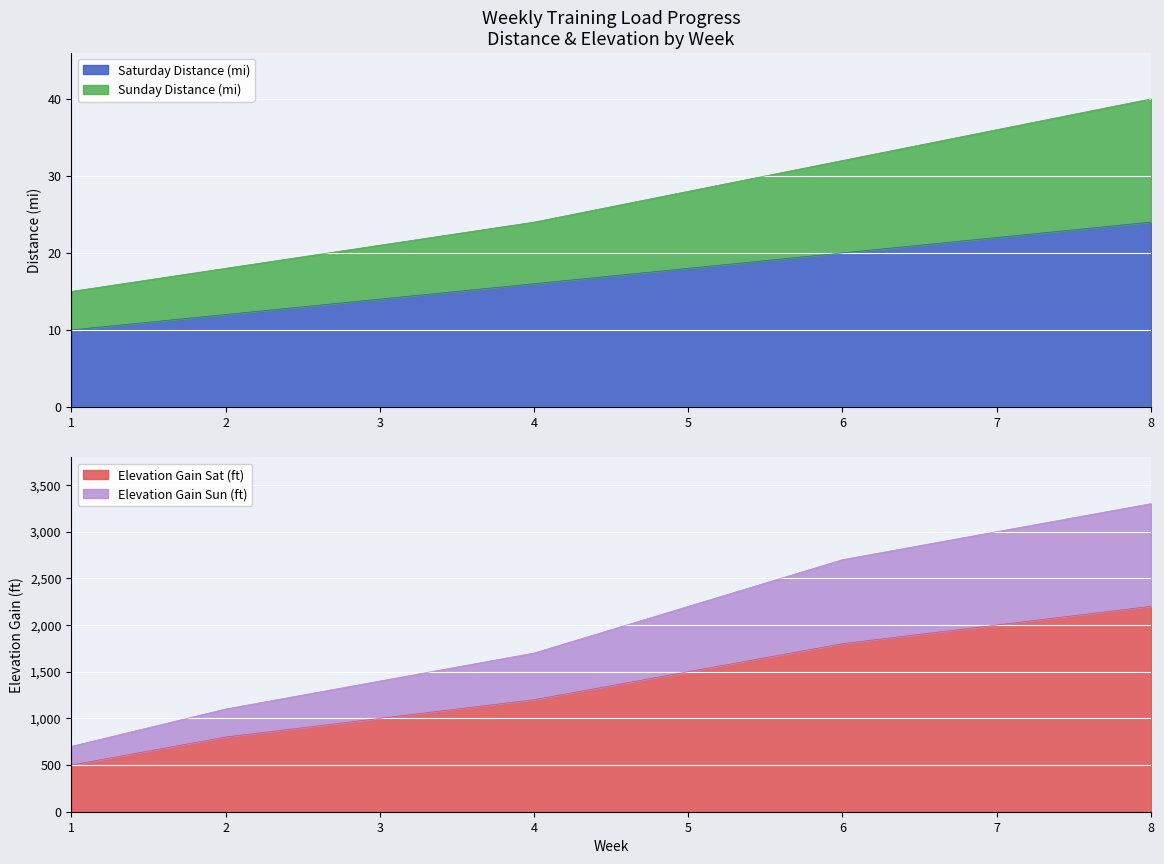

Which series has the largest total across all categories?

Elevation Gain Sun (ft)